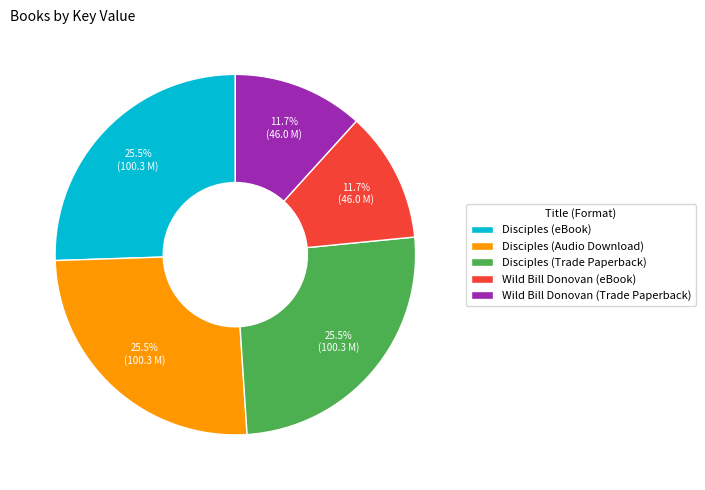

What portion of the pie excludes Wild Bill Donovan (Trade Paperback)?

88.3%